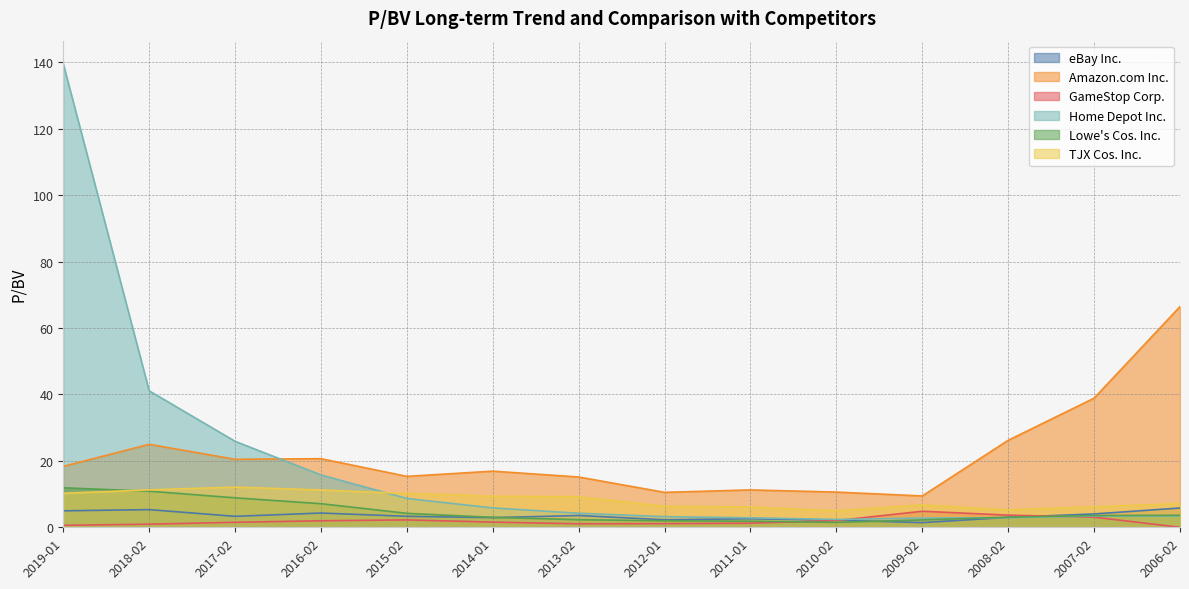

What position from the left is 2007-02?

13